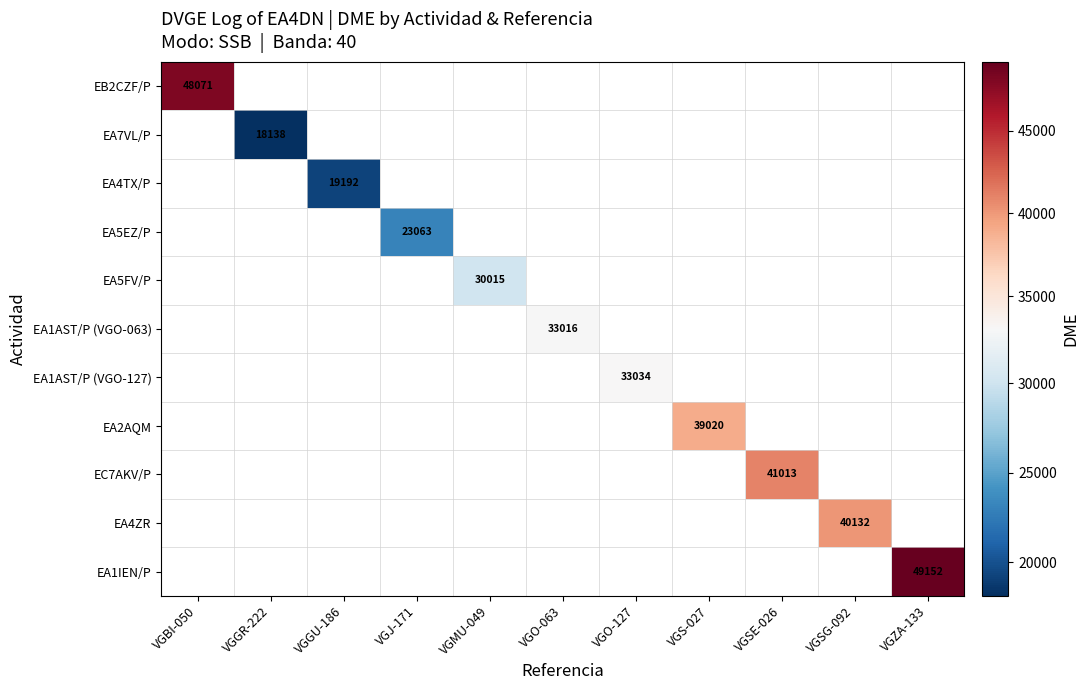

Is it true that EA1IEN/P equals 49152 at VGZA-133?

True